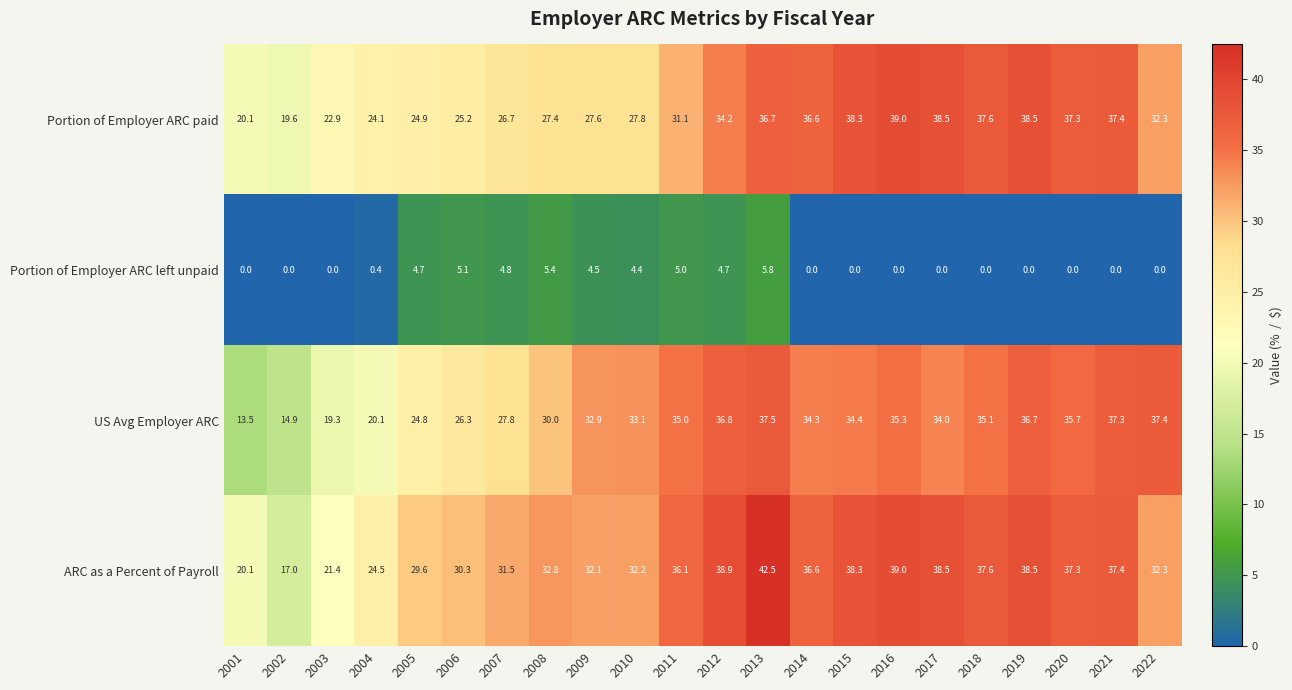

What is the difference between the maximum and minimum values in the Portion of Employer ARC paid series?

19.4